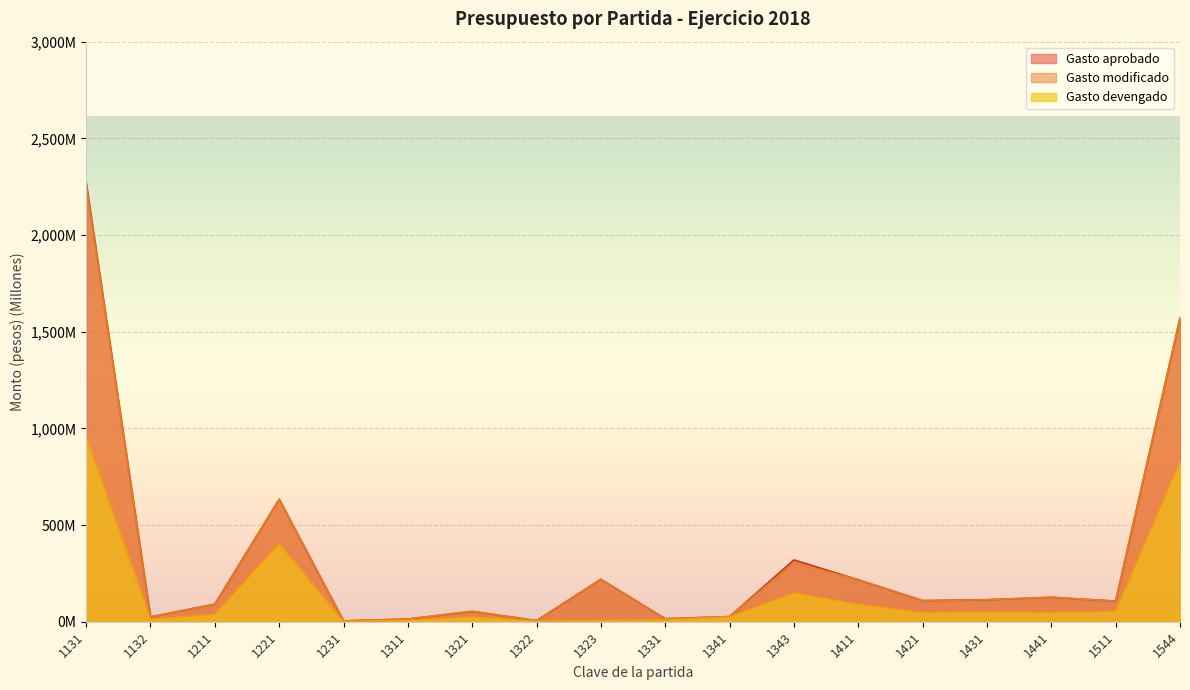

What value does the Gasto modificado series have at 1411?

216.8